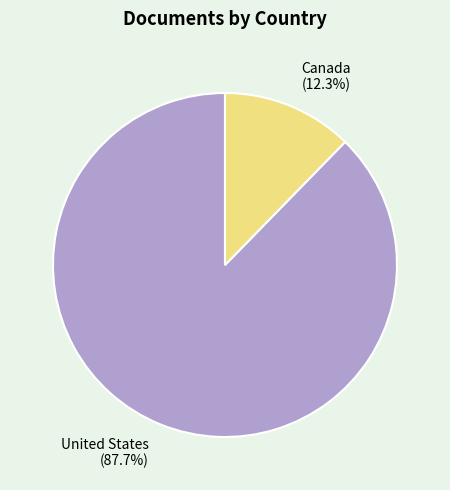

True or false: United States accounts for 95% of the total.

False